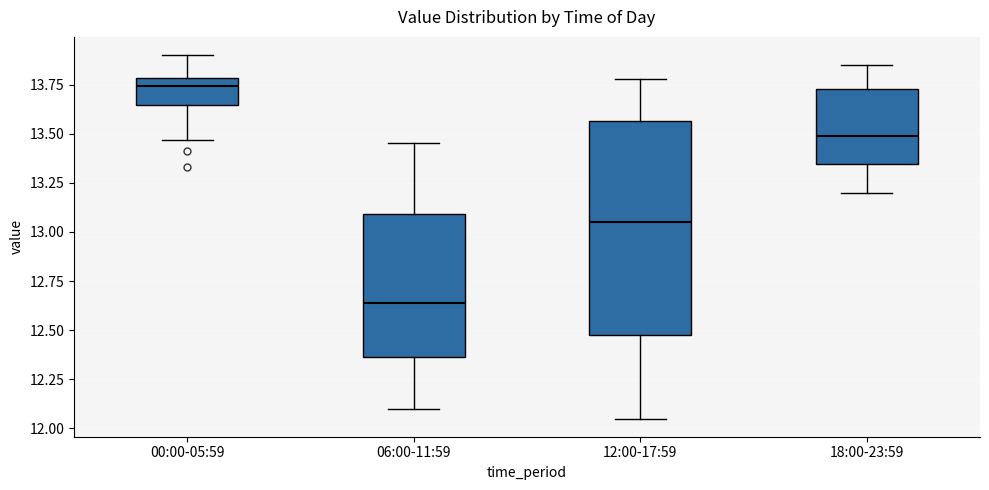

Which box's median line is the lowest?

06:00-11:59